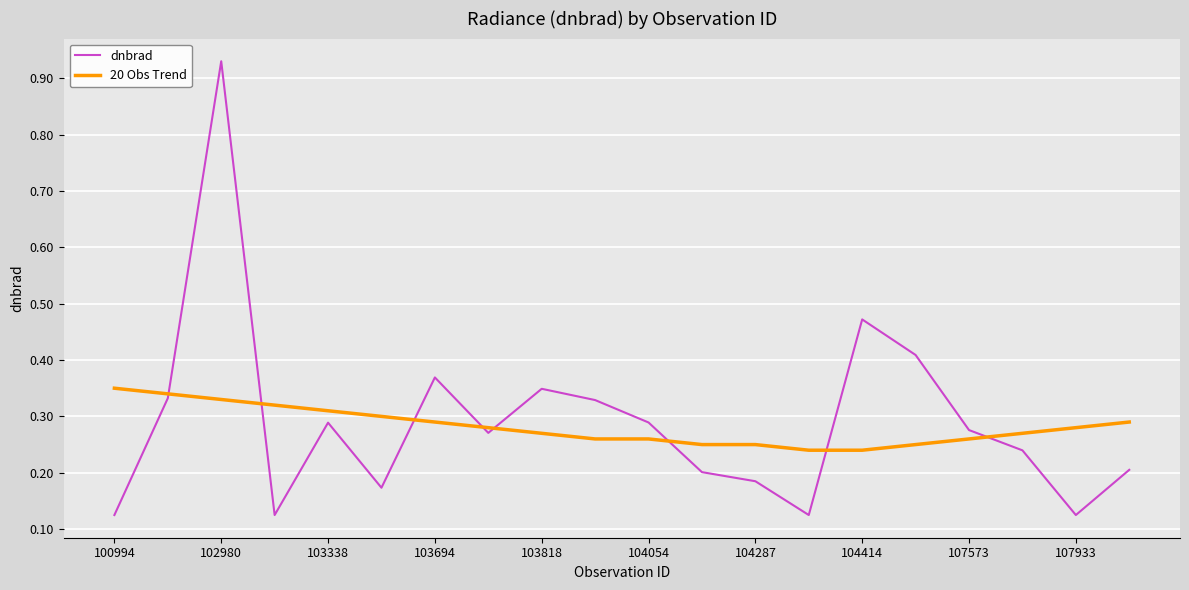

List the series in order of their peak value, lowest first.

20 Obs Trend, dnbrad